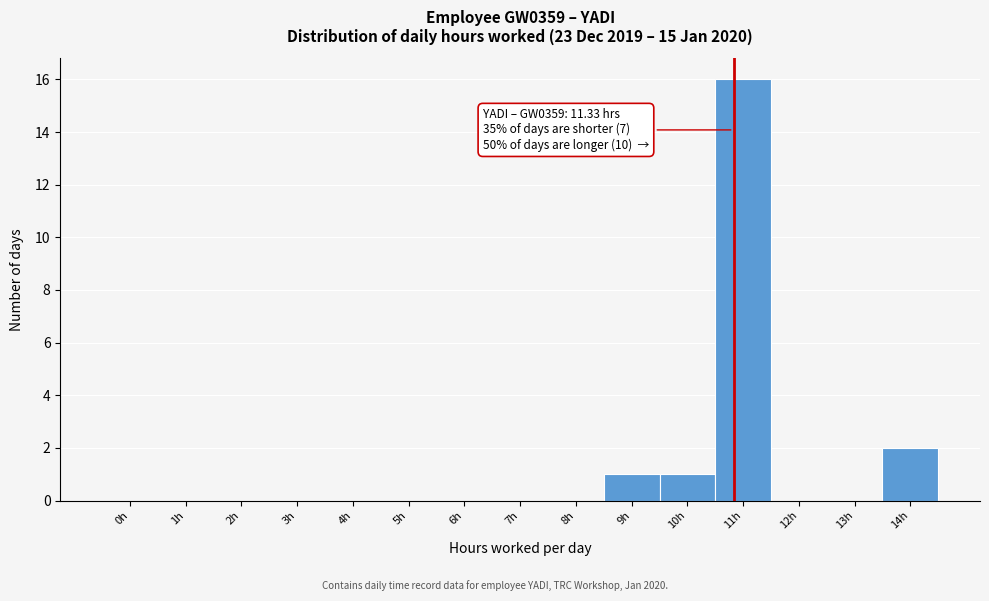

Reading left to right, what are all the values shown in this chart?

0h=0	1h=0	2h=0	3h=0	4h=0	5h=0	6h=0	7h=0	8h=0	9h=1	10h=1	11h=16	12h=0	13h=0	14h=2